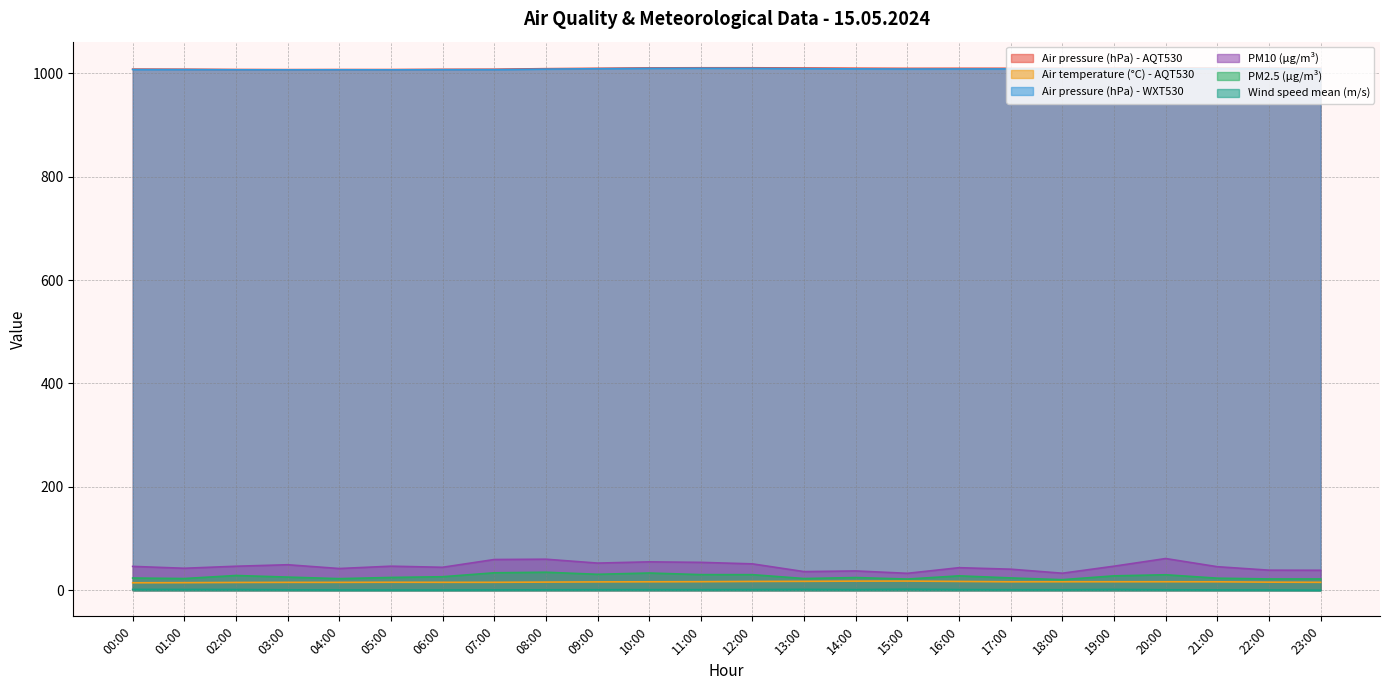

At which category does the chart reach its peak across all series?

11:00